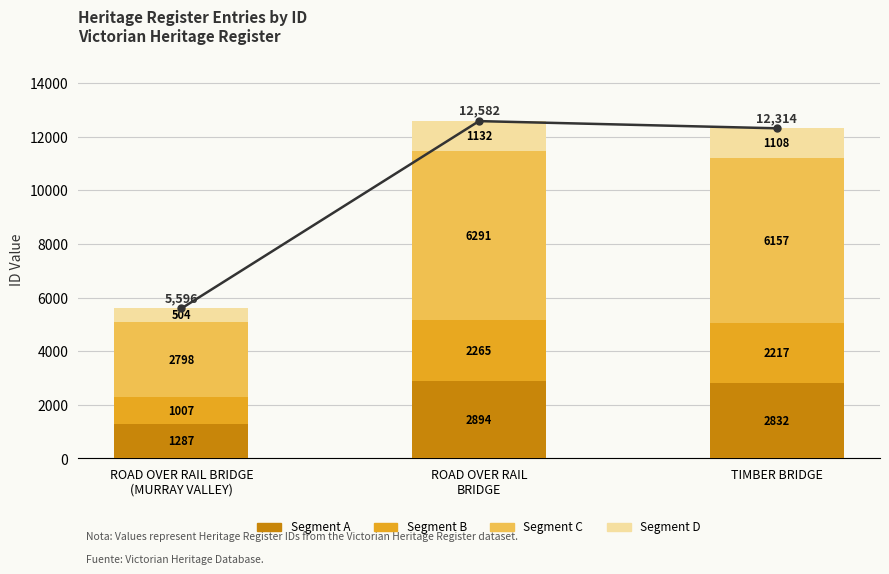

What is the maximum value for Segment C?

6291.0